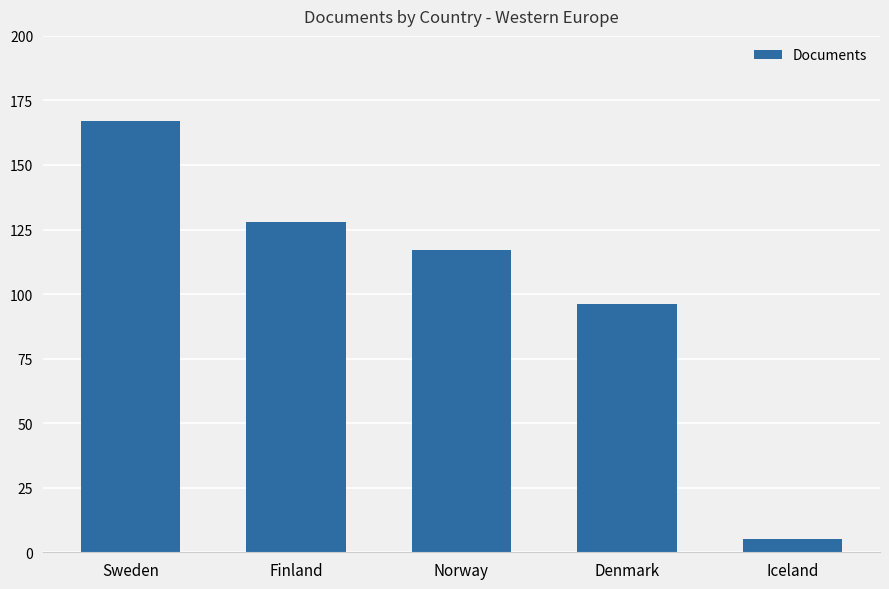

At which label is the value closest to 86?

Denmark